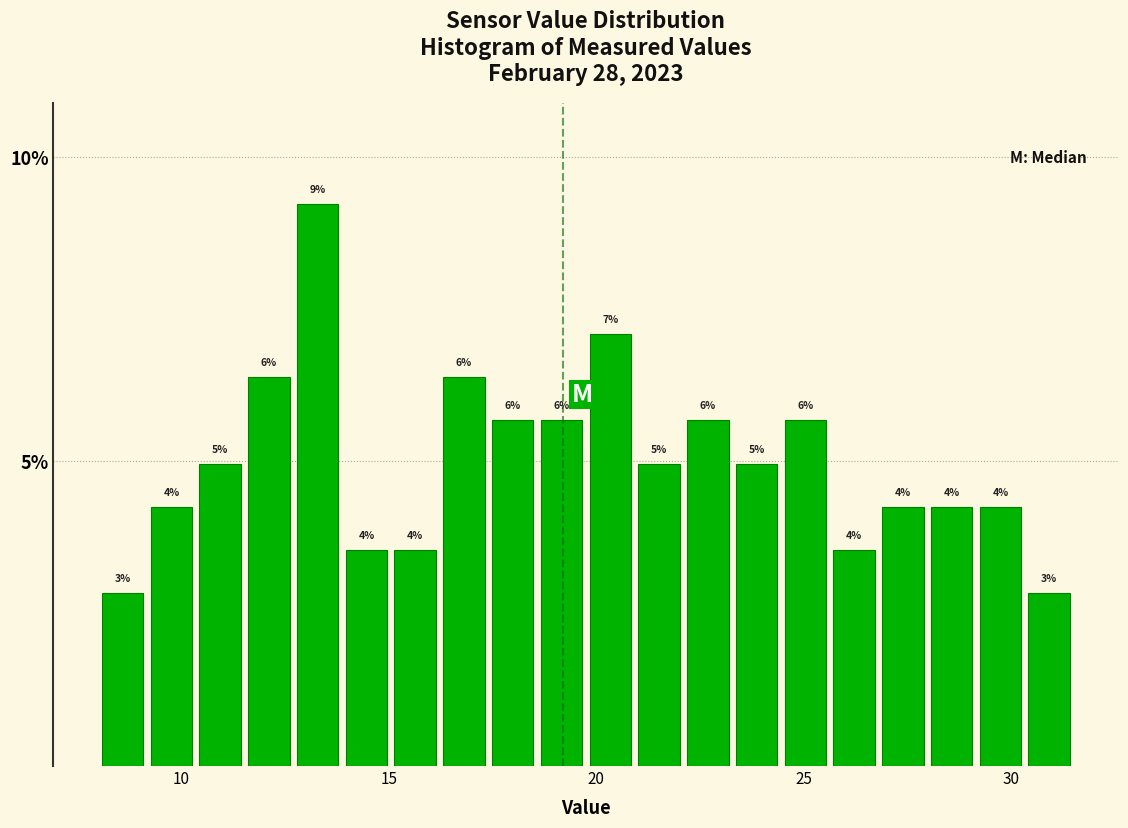

Around what value on the x-axis is the tallest bar? Give the approximate position of its centre, as read against the axis.

13.5